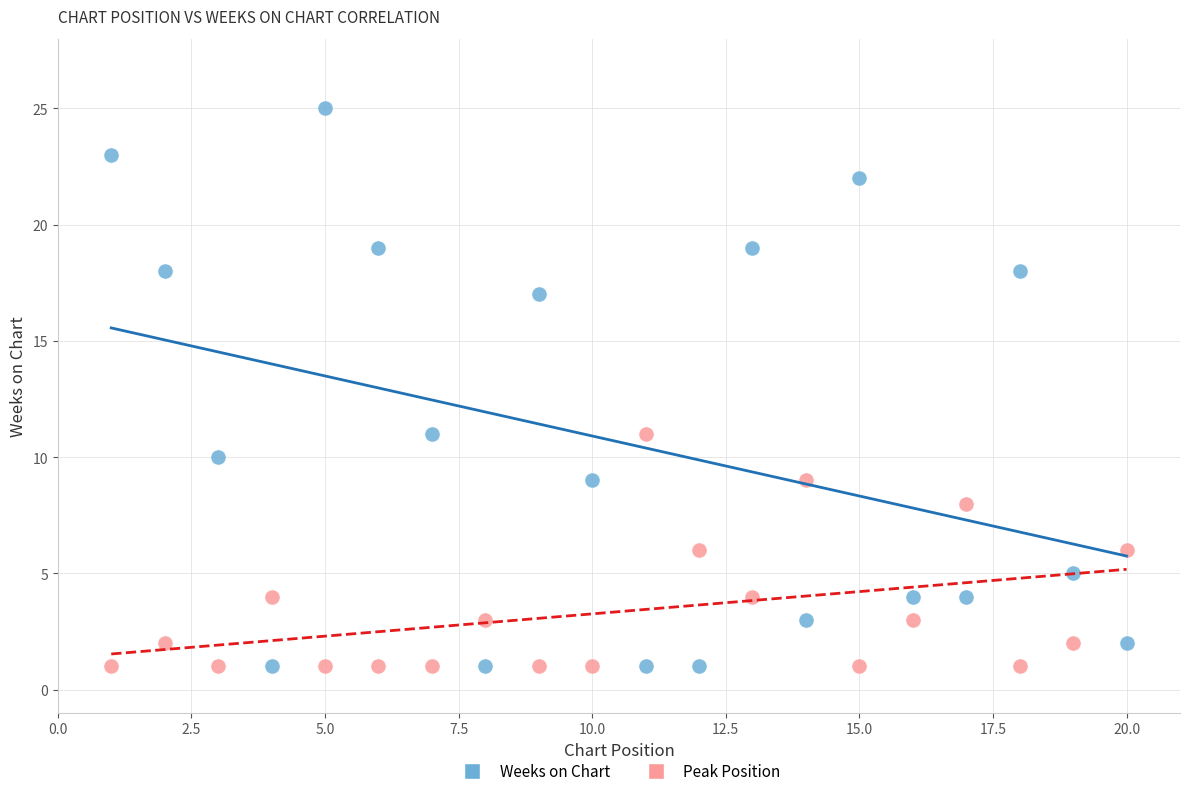

Across all data points, what is the range of Y values (max minus min)?

24